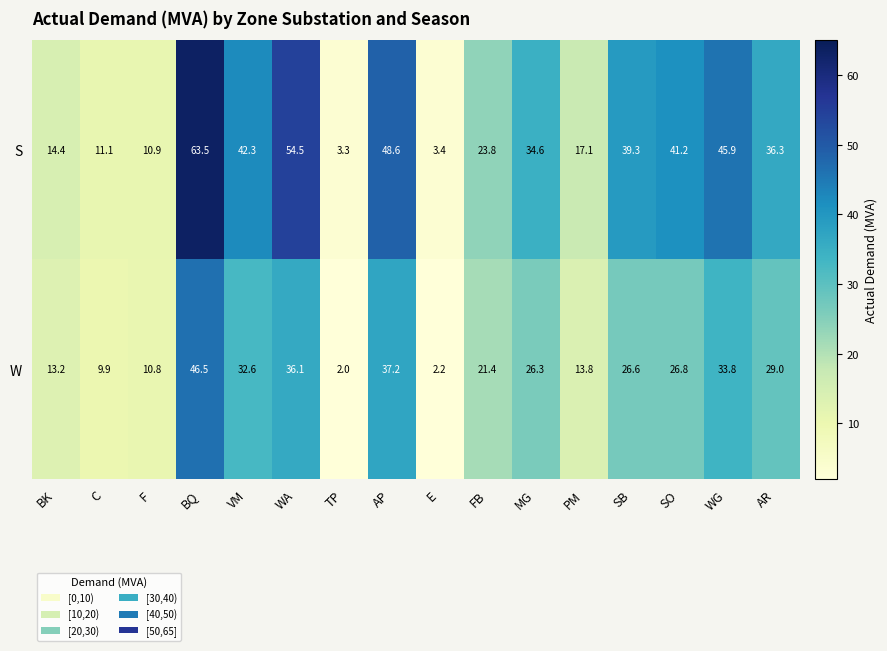

Which category has the highest value in the W series?

BQ